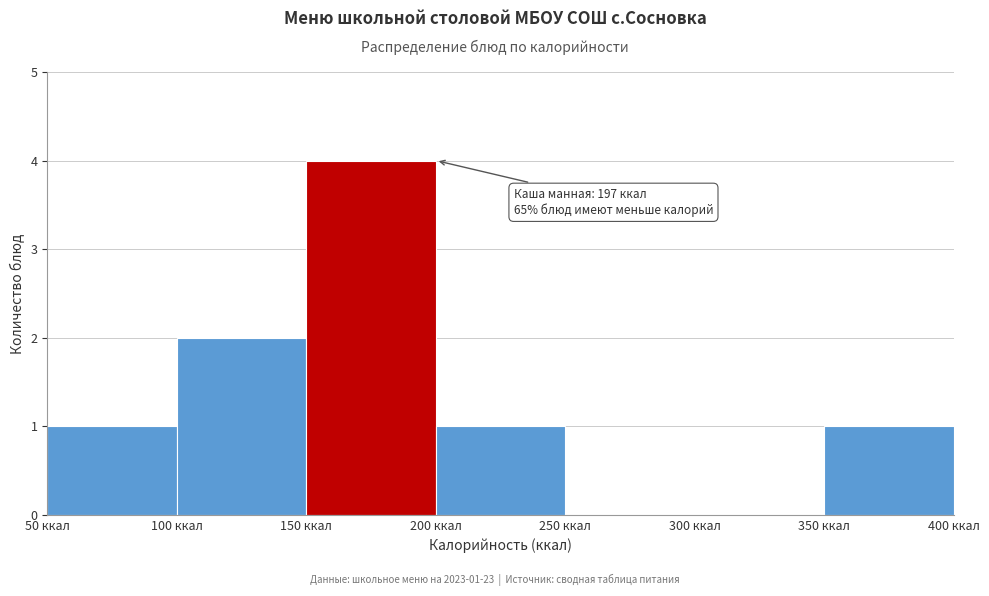

Over which range of the x-axis is the bar tallest?

150 to 200